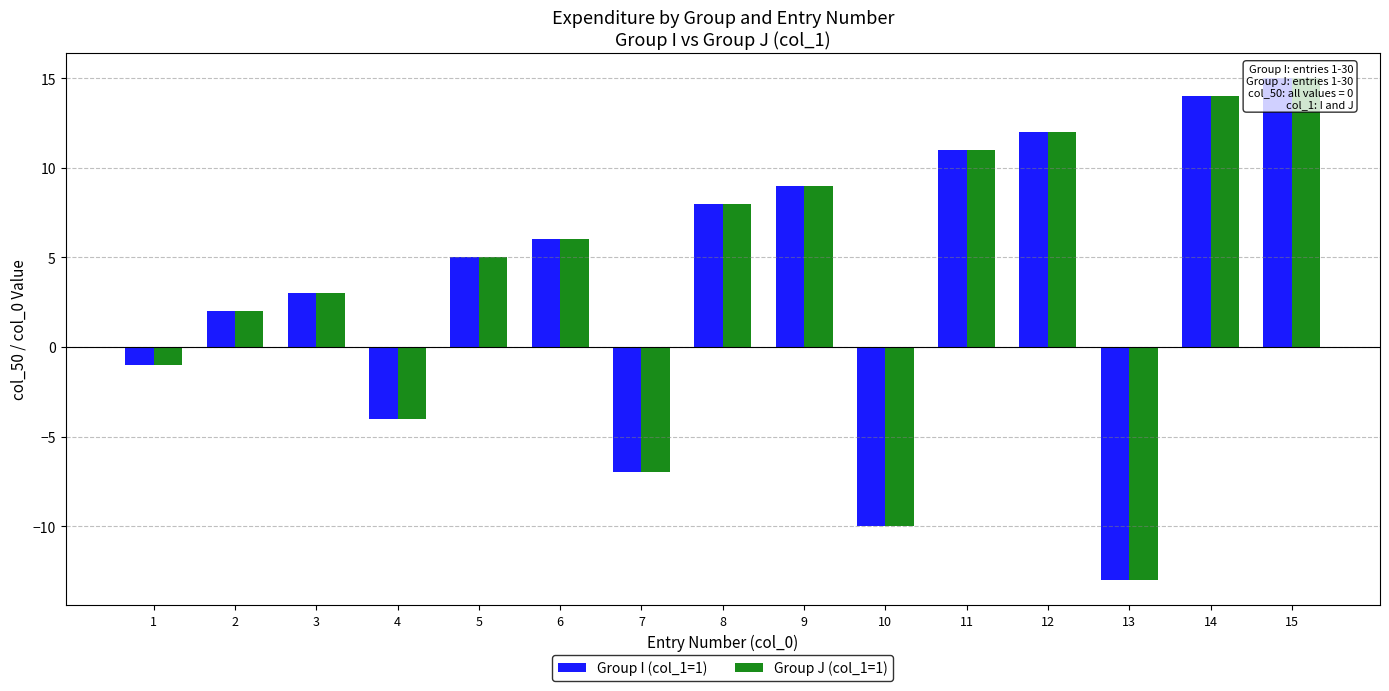

Reading right to left, list all the values displayed in this chart.

Group I (col_1=1): 15=15	14=14	13=-13	12=12	11=11	10=-10	9=9	8=8	7=-7	6=6	5=5	4=-4	3=3	2=2	1=-1
Group J (col_1=1): 15=15	14=14	13=-13	12=12	11=11	10=-10	9=9	8=8	7=-7	6=6	5=5	4=-4	3=3	2=2	1=-1